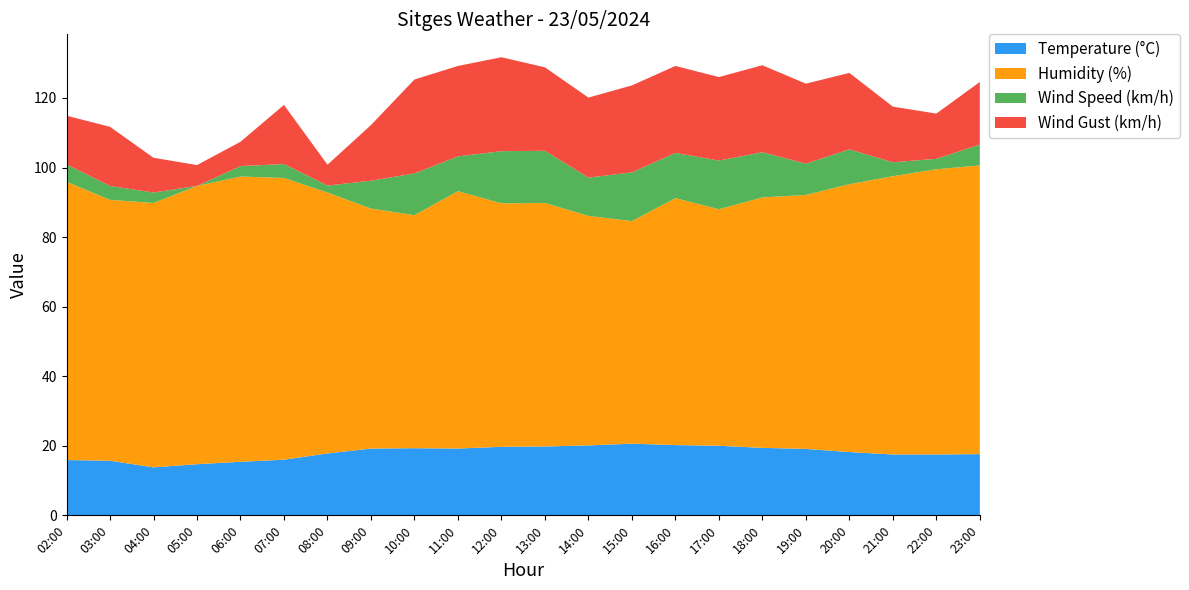

Reading right to left, what are all the values shown in this chart?

Temperature (°C): 23:00=17.6	22:00=17.5	21:00=17.5	20:00=18.2	19:00=19.1	18:00=19.4	17:00=20.0	16:00=20.2	15:00=20.6	14:00=20.1	13:00=19.8	12:00=19.7	11:00=19.2	10:00=19.3	09:00=19.2	08:00=17.8	07:00=16.0	06:00=15.4	05:00=14.7	04:00=13.8	03:00=15.7	02:00=15.9
Humidity (%): 23:00=83.0	22:00=82.0	21:00=80.0	20:00=77.0	19:00=73.0	18:00=72.0	17:00=68.0	16:00=71.0	15:00=64.0	14:00=66.0	13:00=70.0	12:00=70.0	11:00=74.0	10:00=67.0	09:00=69.0	08:00=75.0	07:00=81.0	06:00=82.0	05:00=80.0	04:00=76.0	03:00=75.0	02:00=80.0
Wind Speed (km/h): 23:00=6.0	22:00=3.0	21:00=4.0	20:00=10.0	19:00=9.0	18:00=13.0	17:00=14.0	16:00=13.0	15:00=14.0	14:00=11.0	13:00=15.0	12:00=15.0	11:00=10.0	10:00=12.0	09:00=8.0	08:00=2.0	07:00=4.0	06:00=3.0	05:00=0.0	04:00=3.0	03:00=4.0	02:00=5.0
Wind Gust (km/h): 23:00=18.0	22:00=13.0	21:00=16.0	20:00=22.0	19:00=23.0	18:00=25.0	17:00=24.0	16:00=25.0	15:00=25.0	14:00=23.0	13:00=24.0	12:00=27.0	11:00=26.0	10:00=27.0	09:00=16.0	08:00=6.0	07:00=17.0	06:00=7.0	05:00=6.0	04:00=10.0	03:00=17.0	02:00=14.0